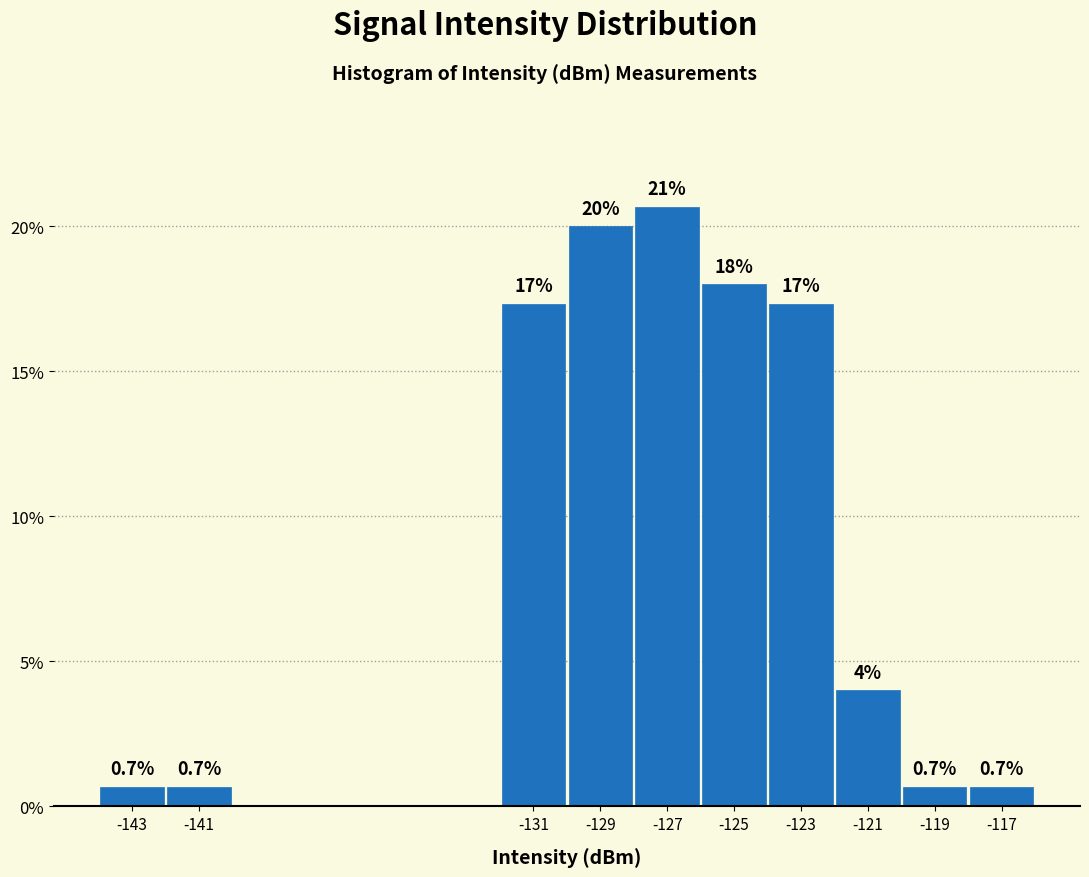

Reading left to right, extract all data points from this chart.

-143=0.7	-141=0.7	-131=17.3	-129=20.0	-127=20.7	-125=18.0	-123=17.3	-121=4.0	-119=0.7	-117=0.7